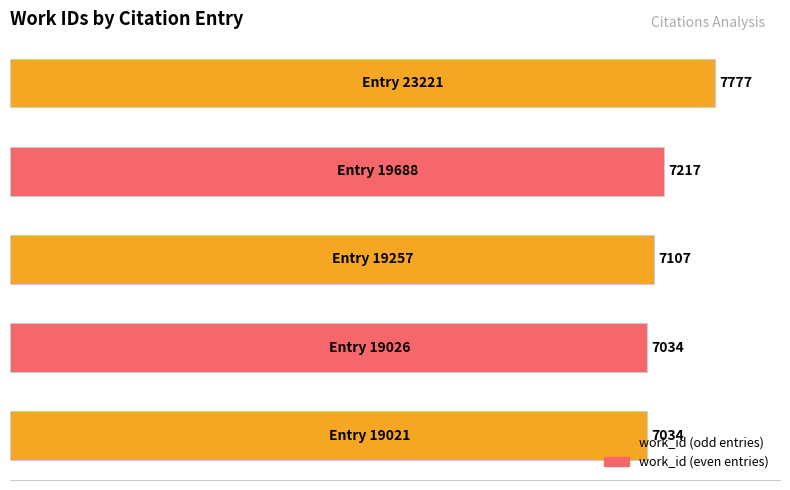

What is the maximum value shown in the chart?

7777